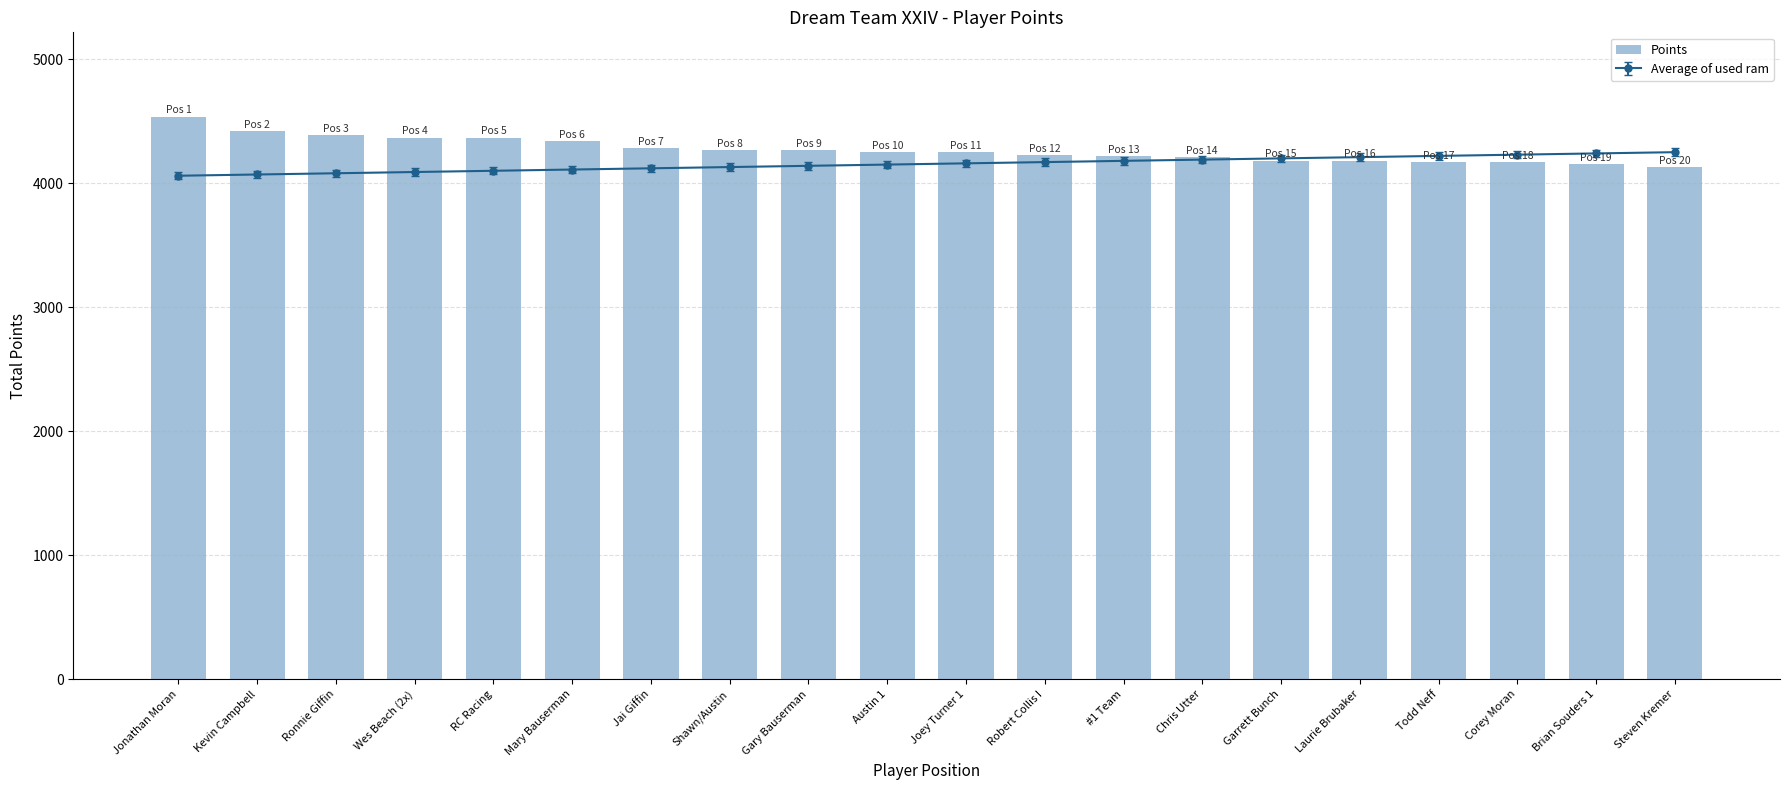

What is the ratio of the value at Shawn/Austin to the value at Mary Bauserman?

1.0